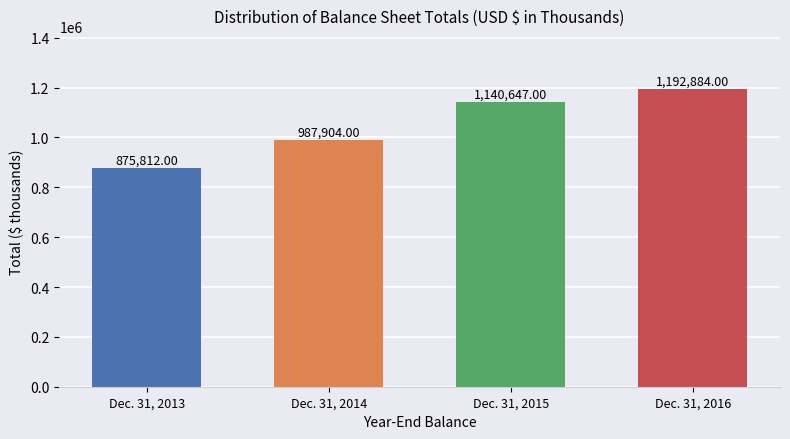

What value does the data have at Dec. 31, 2014?

987904